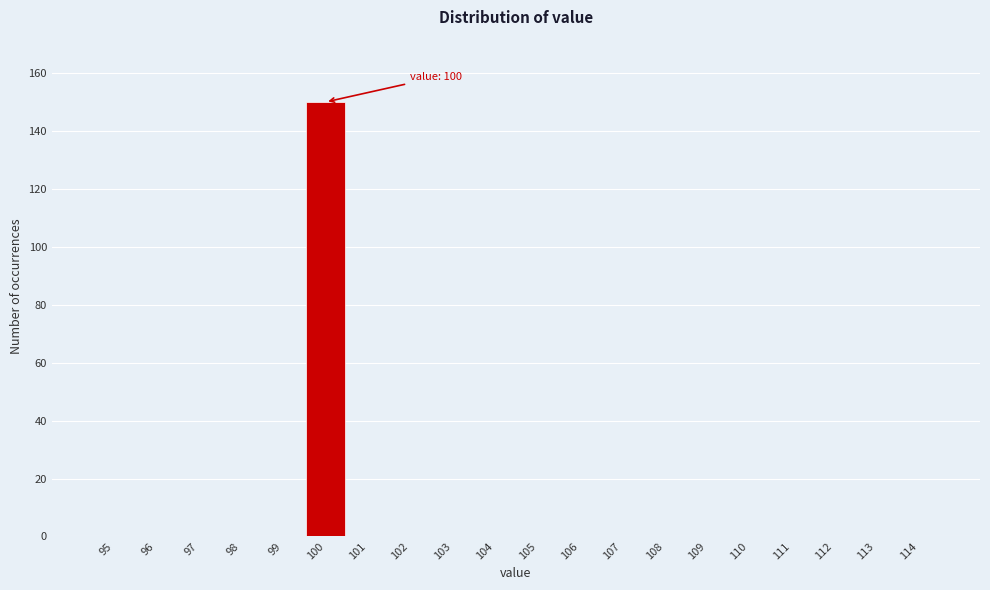

Over which range of the x-axis is the bar tallest?

99.5 to 100.5